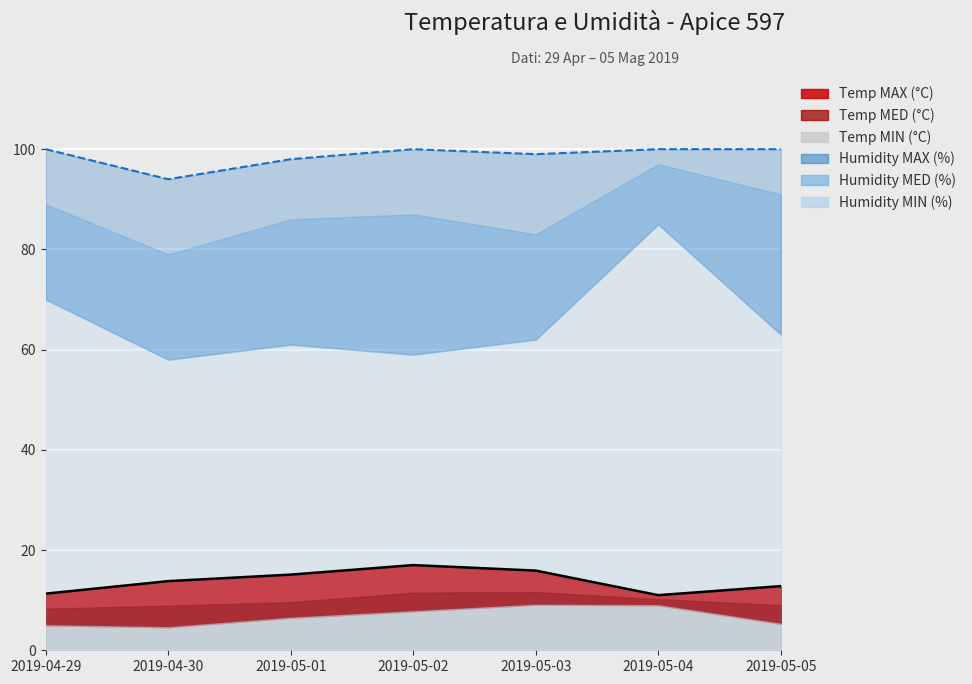

True or false: Humidity MAX line and Temp MAX line intersect in this chart.

False